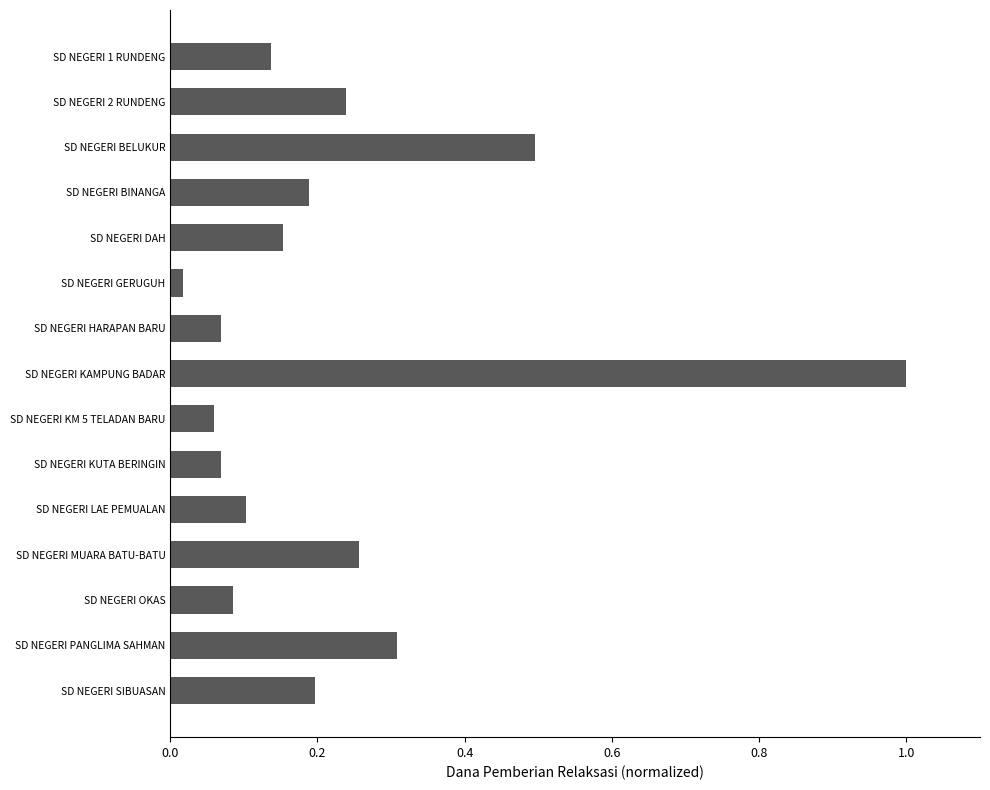

True or false: the data shows 0.1 at SD NEGERI 2 RUNDENG.

False